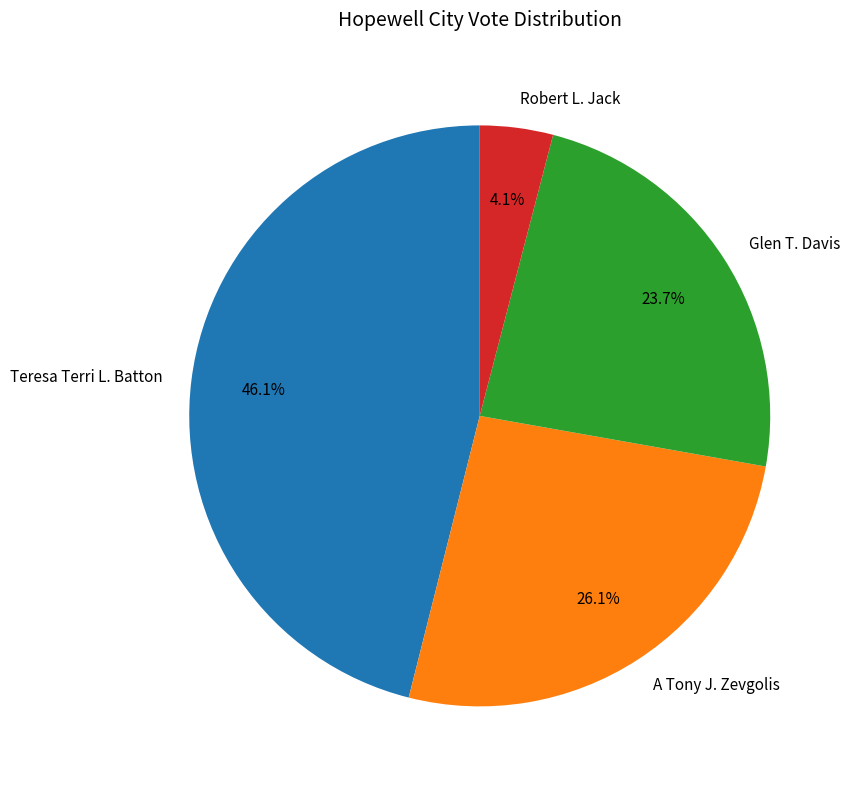

What percentage is the Teresa Terri L. Batton slice, to the nearest percent?

46%